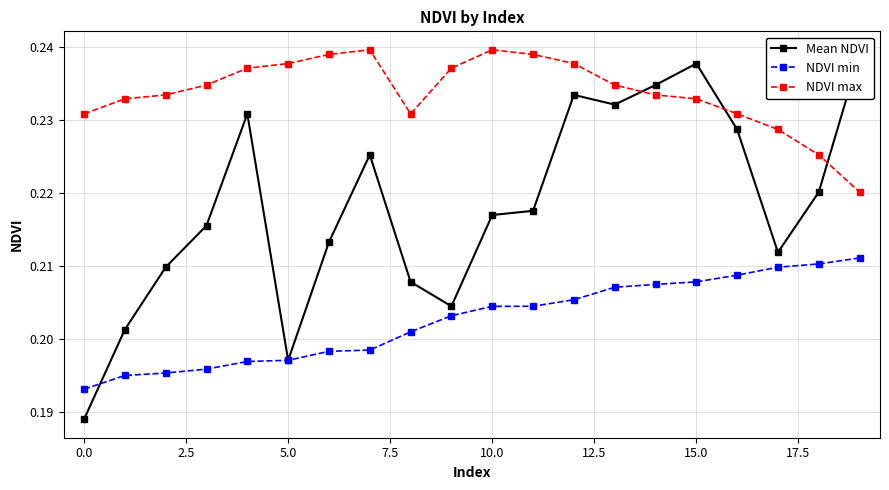

What value does the Mean NDVI series have at 13?

0.2